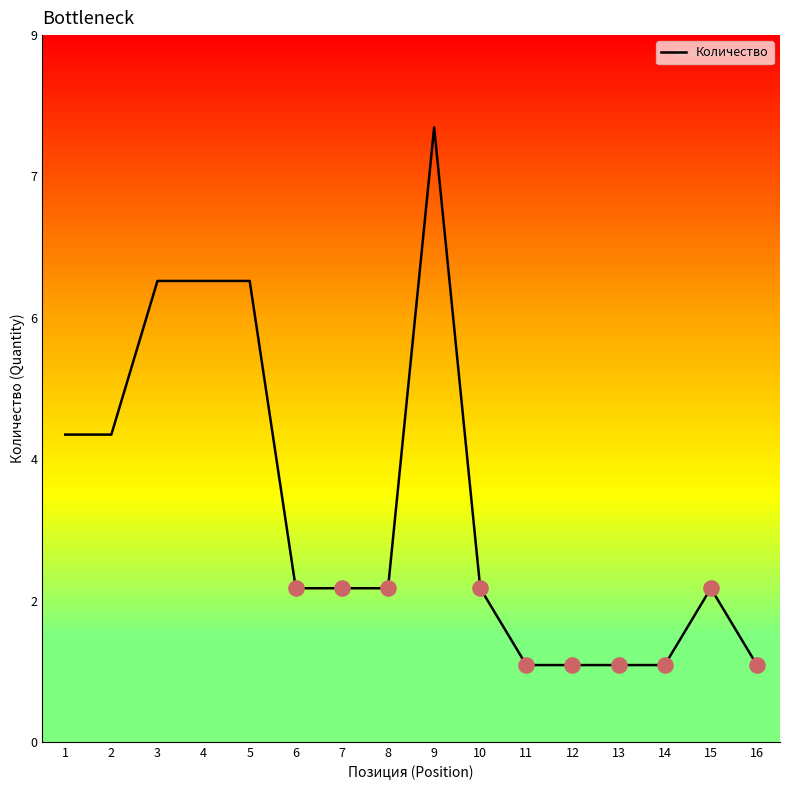

Is this an area chart (filled region under the line)?

No